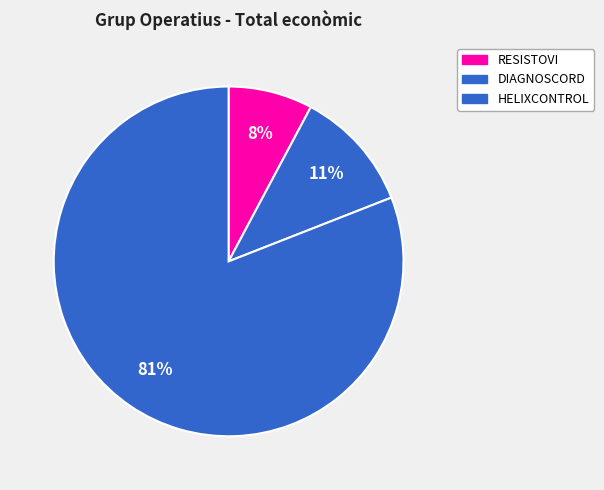

What percentage is the RESISTOVI slice, to the nearest percent?

8%